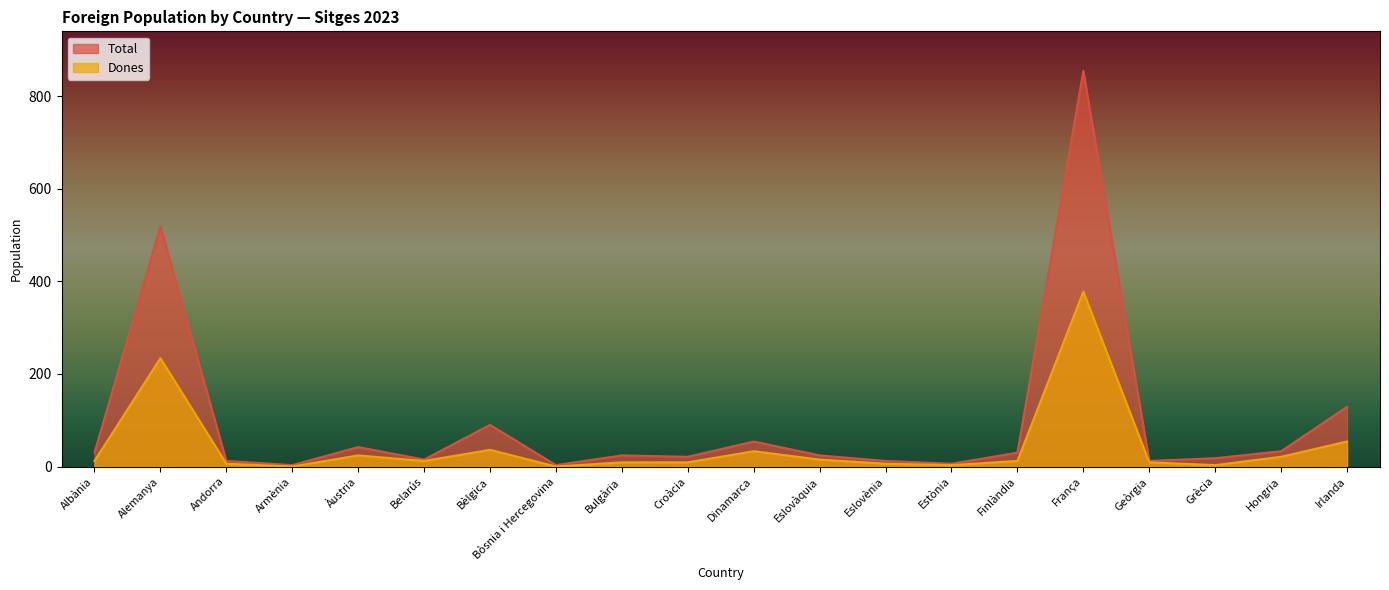

What position from the left is Hongria?

19